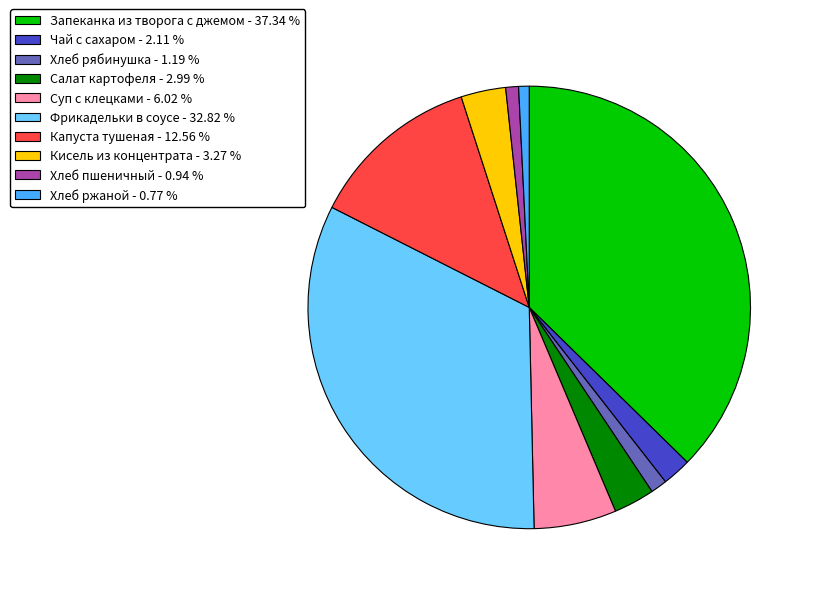

Between Чай с сахаром - 2.11 % and Хлеб ржаной - 0.77 %, which is larger?

Чай с сахаром - 2.11 %